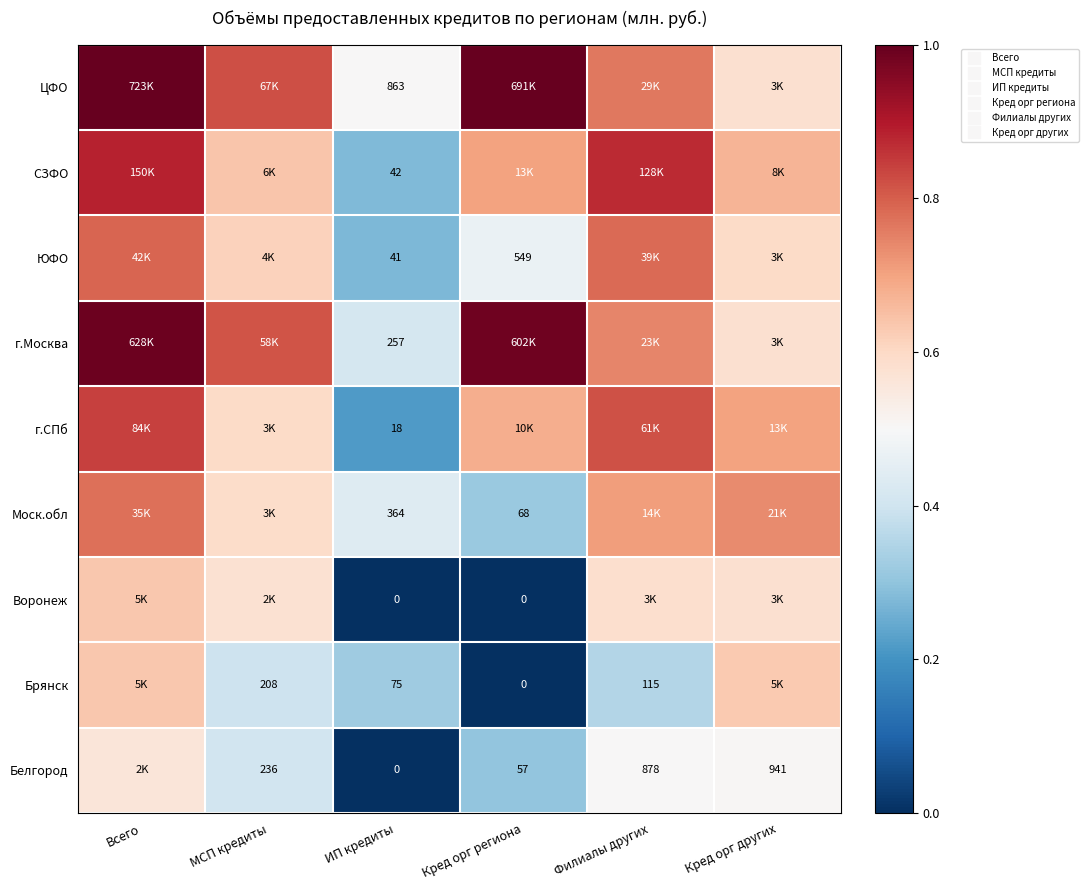

Is it true that ЦФО equals 0.8 at Филиалы других?

True